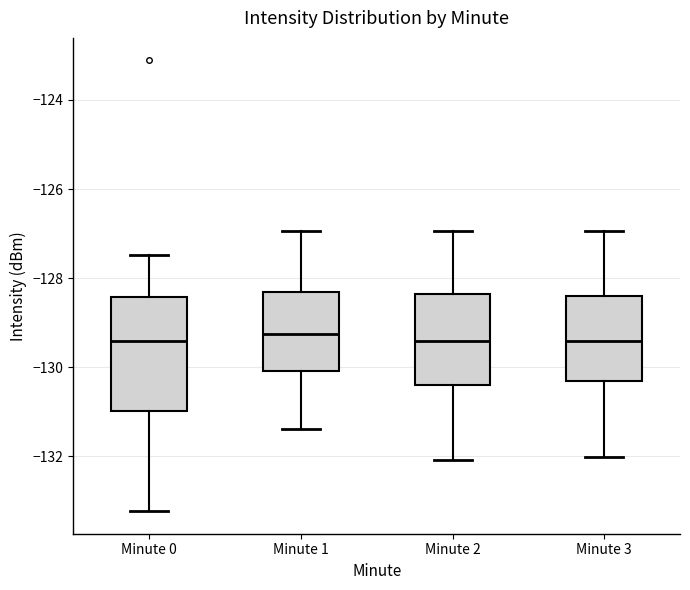

Reading left to right, transcribe this box plot: for each box, give where its median line is, the range the box spans, and where its two whiskers end, as read against the y-axis. The values are not printed on the chart, so give them approximately, as read against the axis.

Minute 0: median -129.4, box -131.0 to -128.4, whiskers -133.2 to -127.4
Minute 1: median -129.2, box -130.0 to -128.4, whiskers -131.4 to -127.0
Minute 2: median -129.4, box -130.4 to -128.4, whiskers -132.0 to -127.0
Minute 3: median -129.4, box -130.4 to -128.4, whiskers -132.0 to -127.0